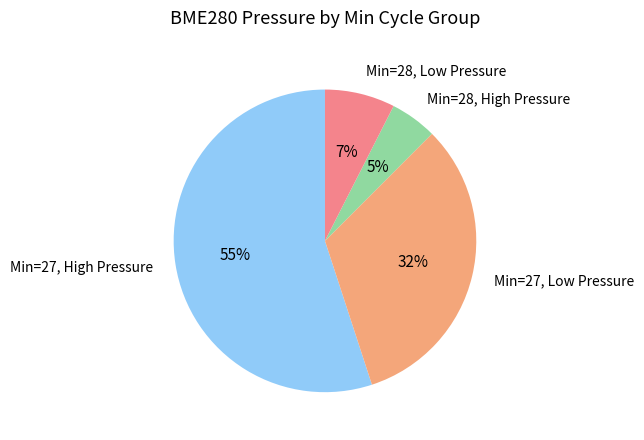

Rank the categories by value from lowest to highest.

Min=28, High Pressure, Min=28, Low Pressure, Min=27, Low Pressure, Min=27, High Pressure